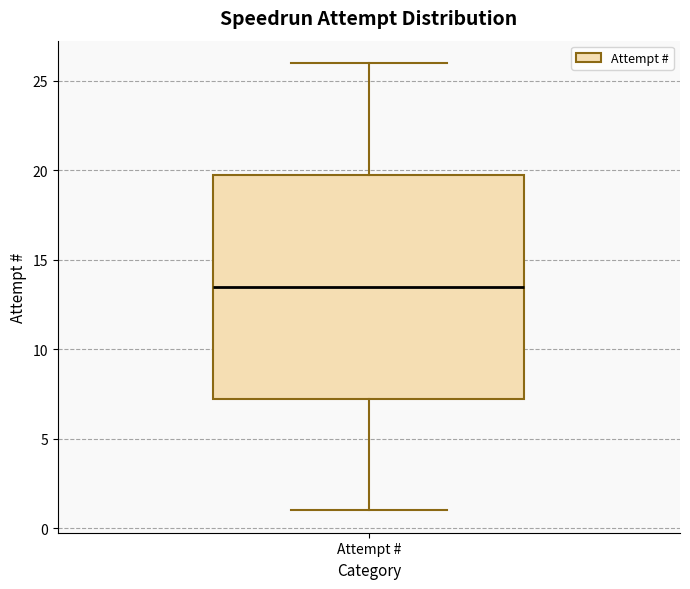

Where does the upper whisker of the box for Attempt # end on the y-axis? The values are not printed on the chart, so give them approximately, as read against the axis.

26.0